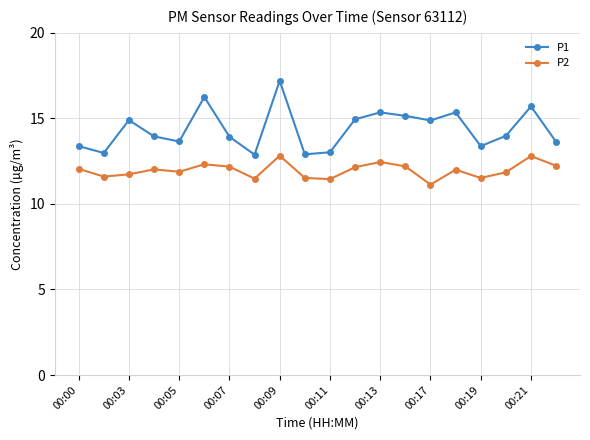

How many categories are shown in the chart?

20